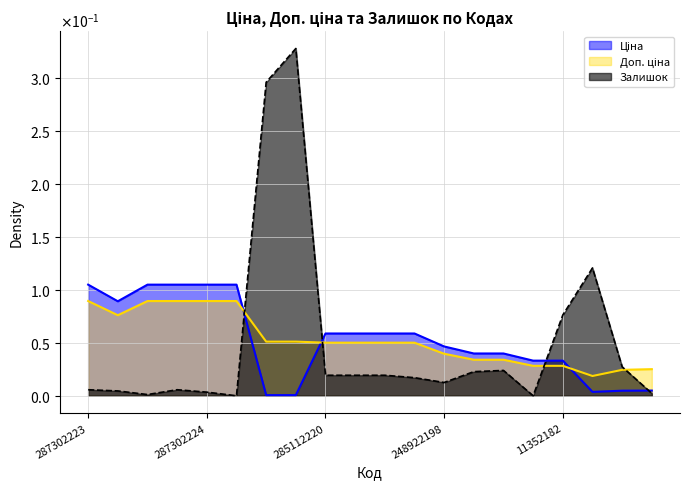

Does the chart have visible grid lines?

Yes